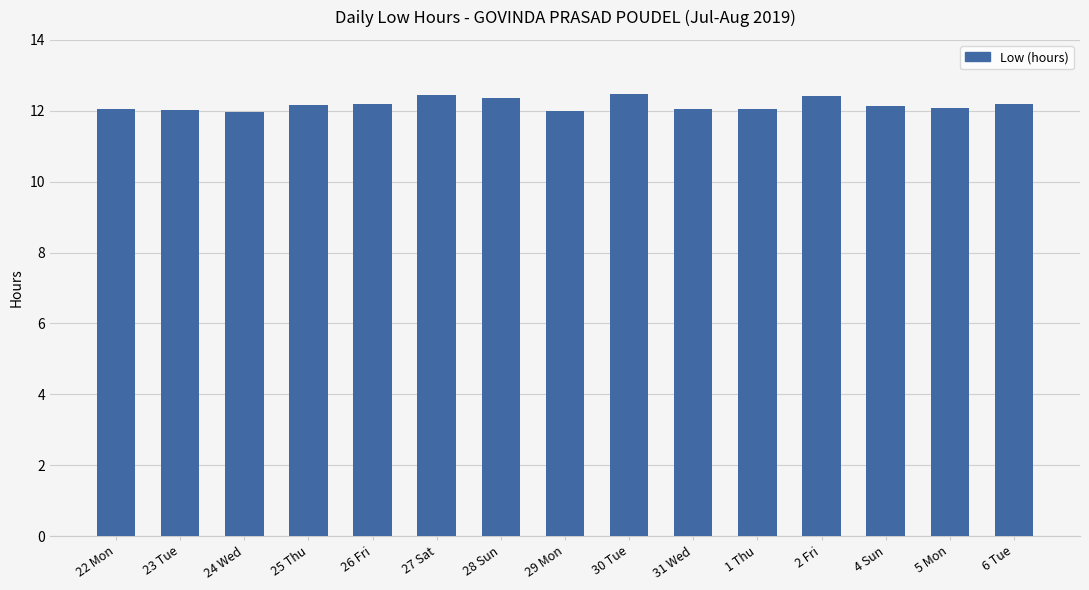

What is the ratio of the value at 27 Sat to the value at 29 Mon?

1.0